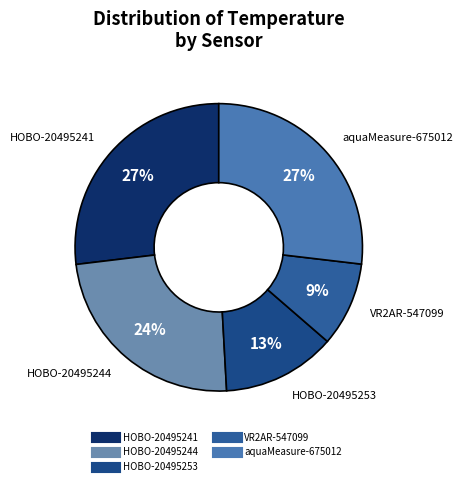

What is the smallest slice in the pie chart?

VR2AR-547099